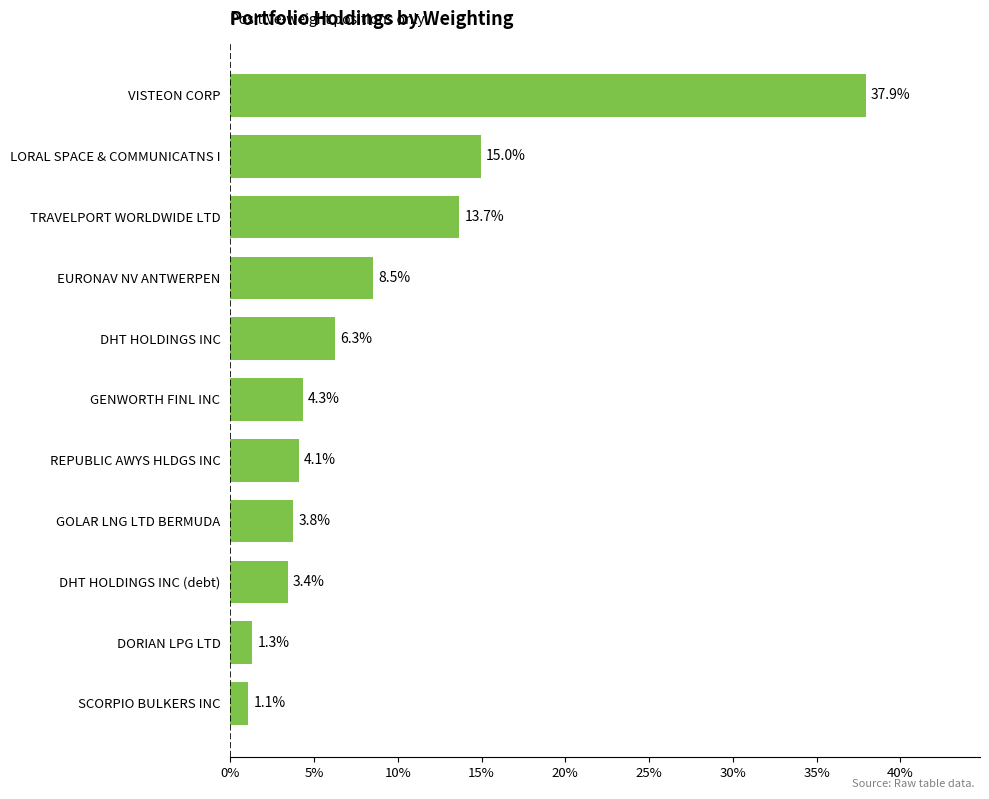

What is the average value?

9.0